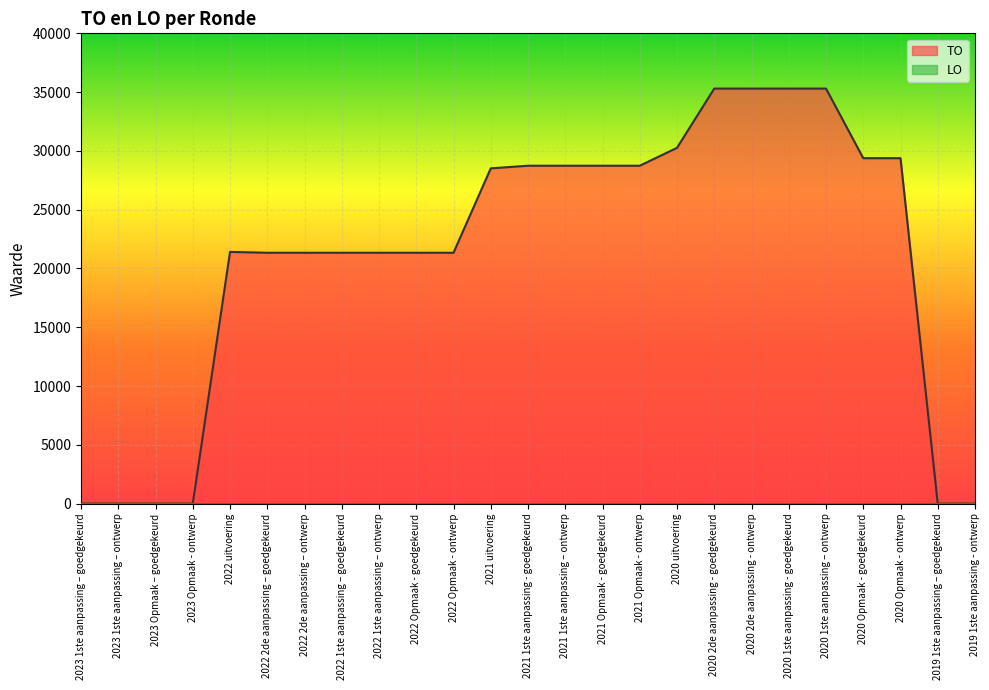

What is the difference between the second highest and minimum values?

35302